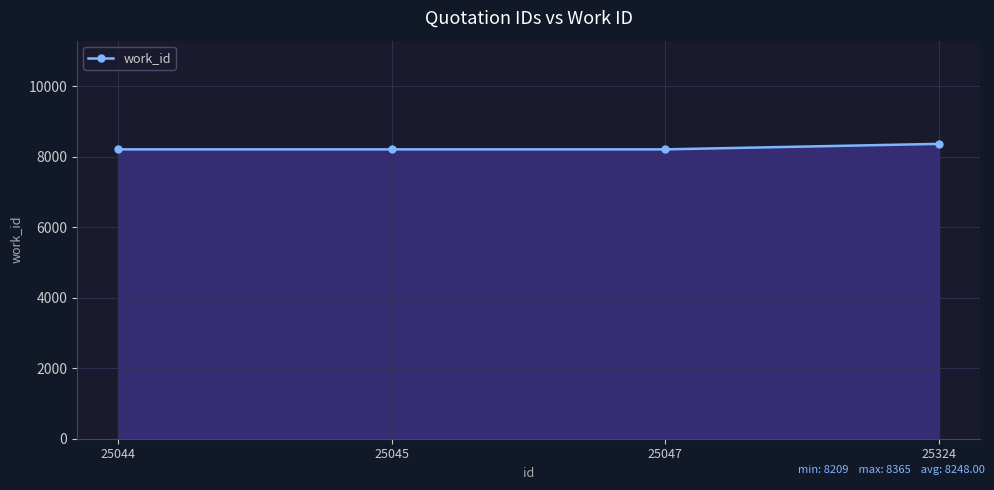

What is the value of the 2nd point from the left?

8209